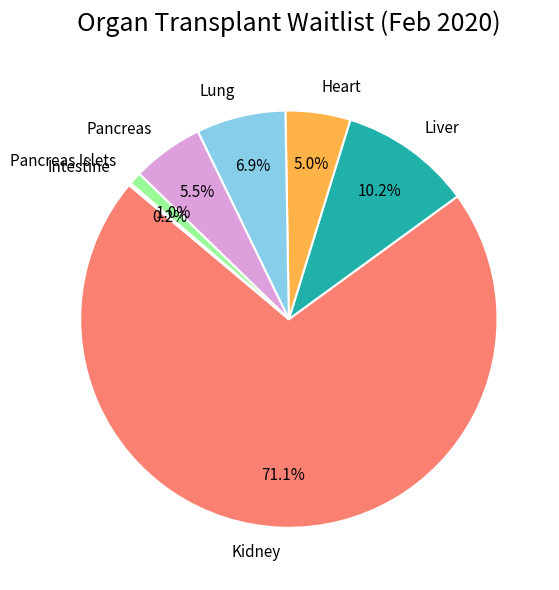

What is the ratio of the value at Lung to the value at Liver?

0.7